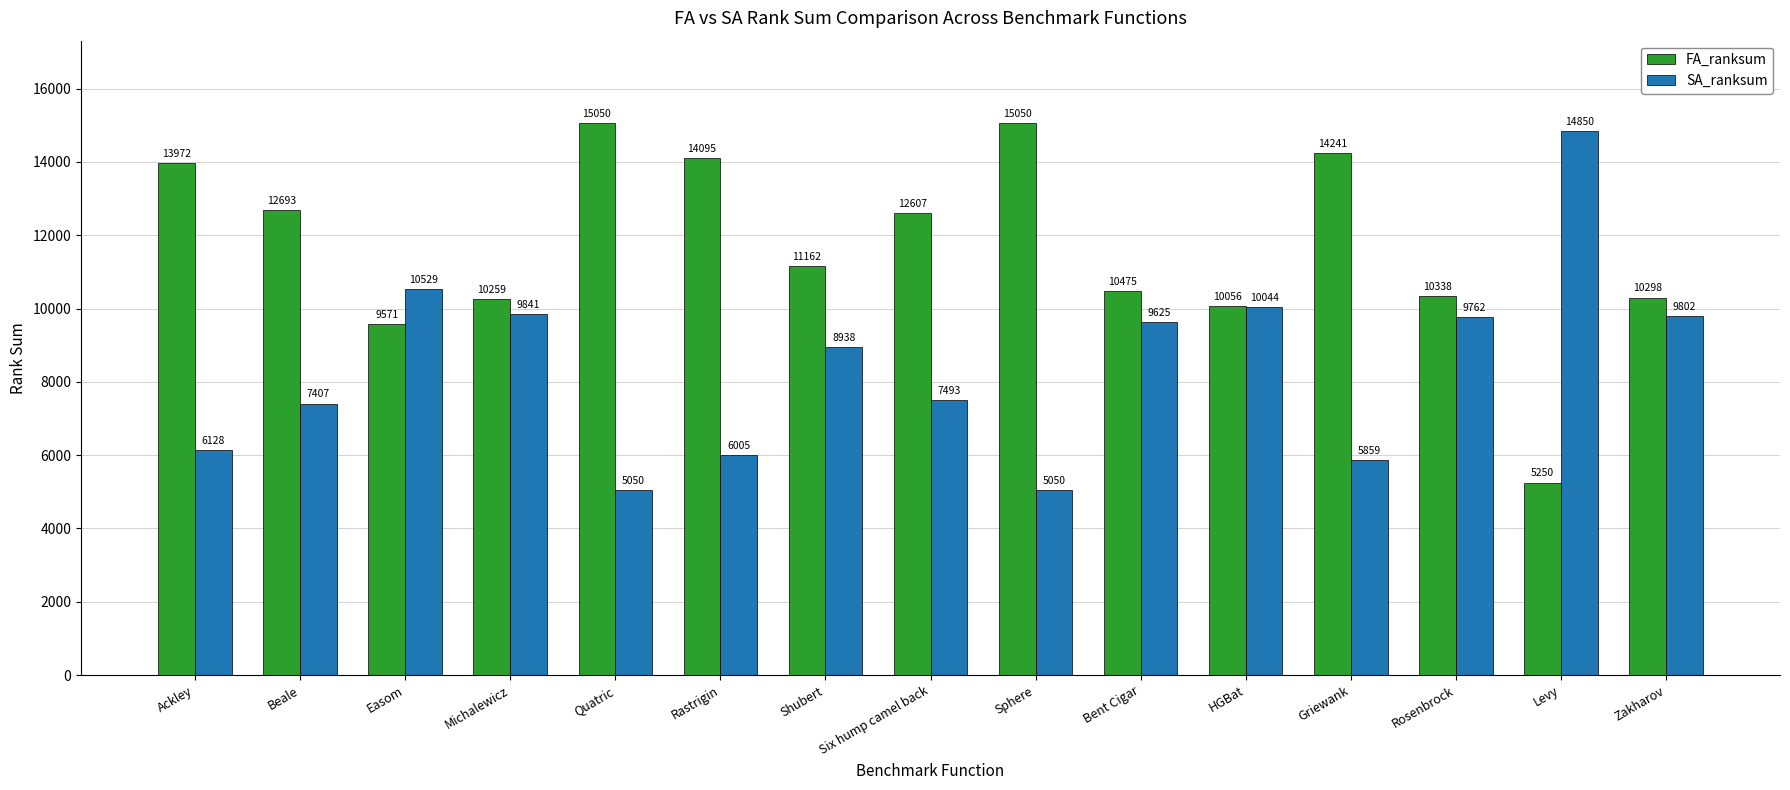

Where does the FA_ranksum series first go above 11162?

Ackley